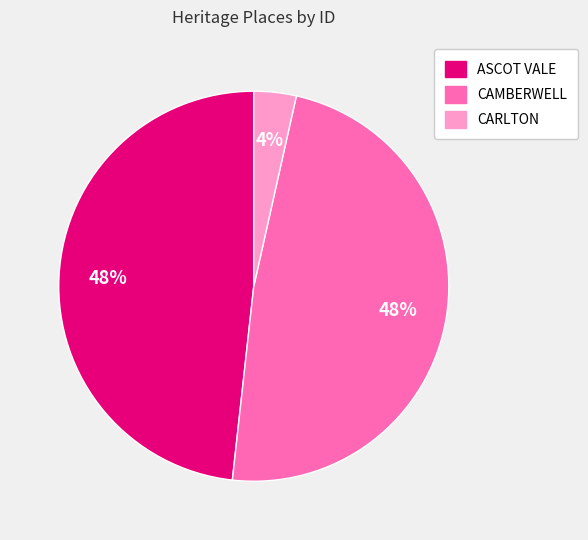

Which slice is the smallest?

CARLTON